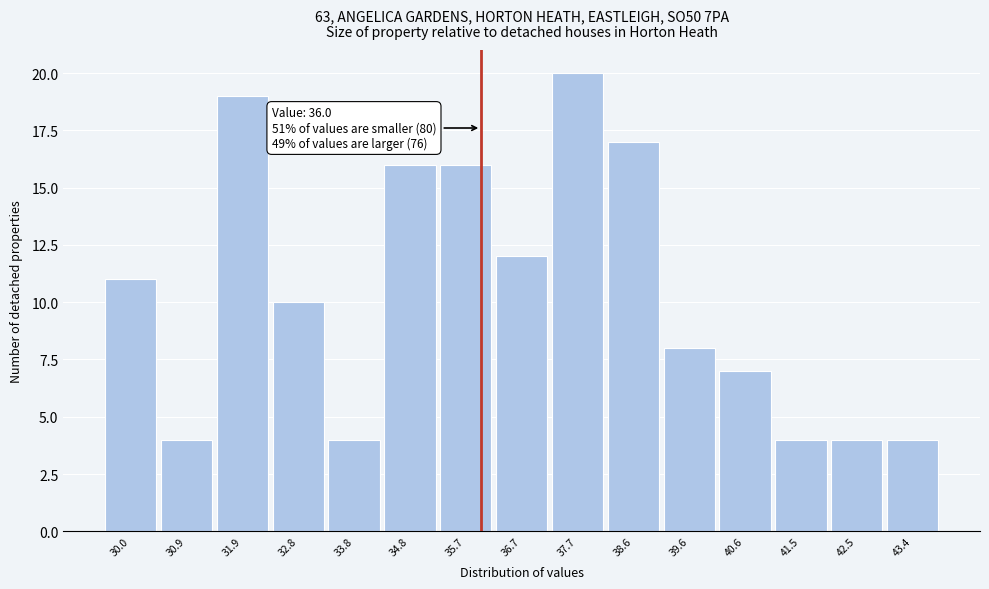

Over which range of the x-axis is the bar tallest?

37.2 to 38.1